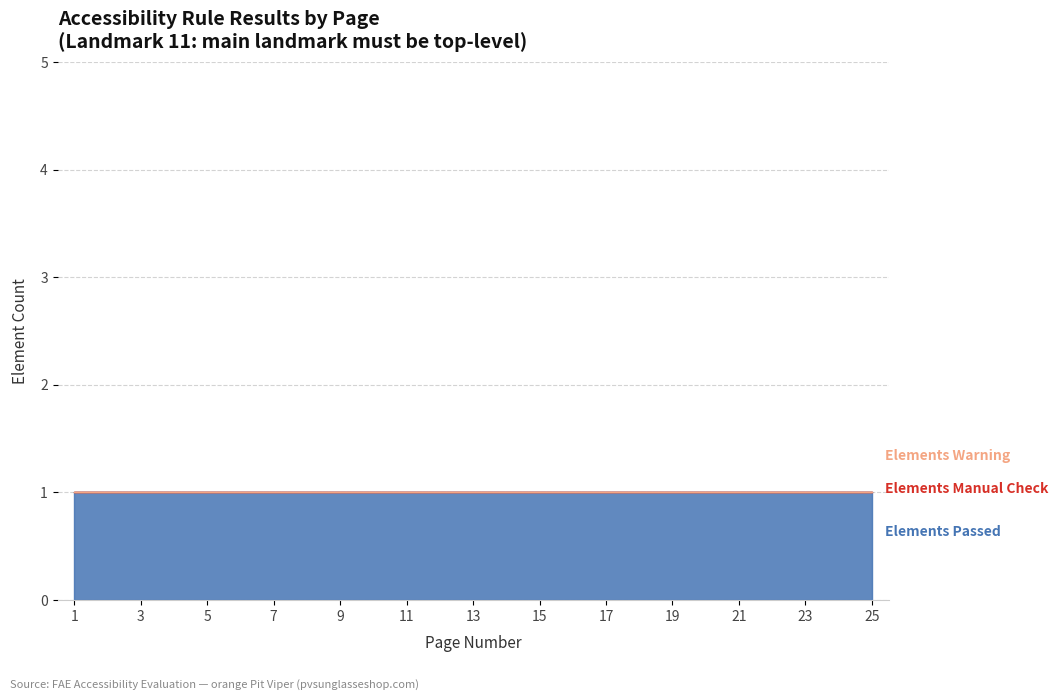

Which category has the lowest value across all series?

1